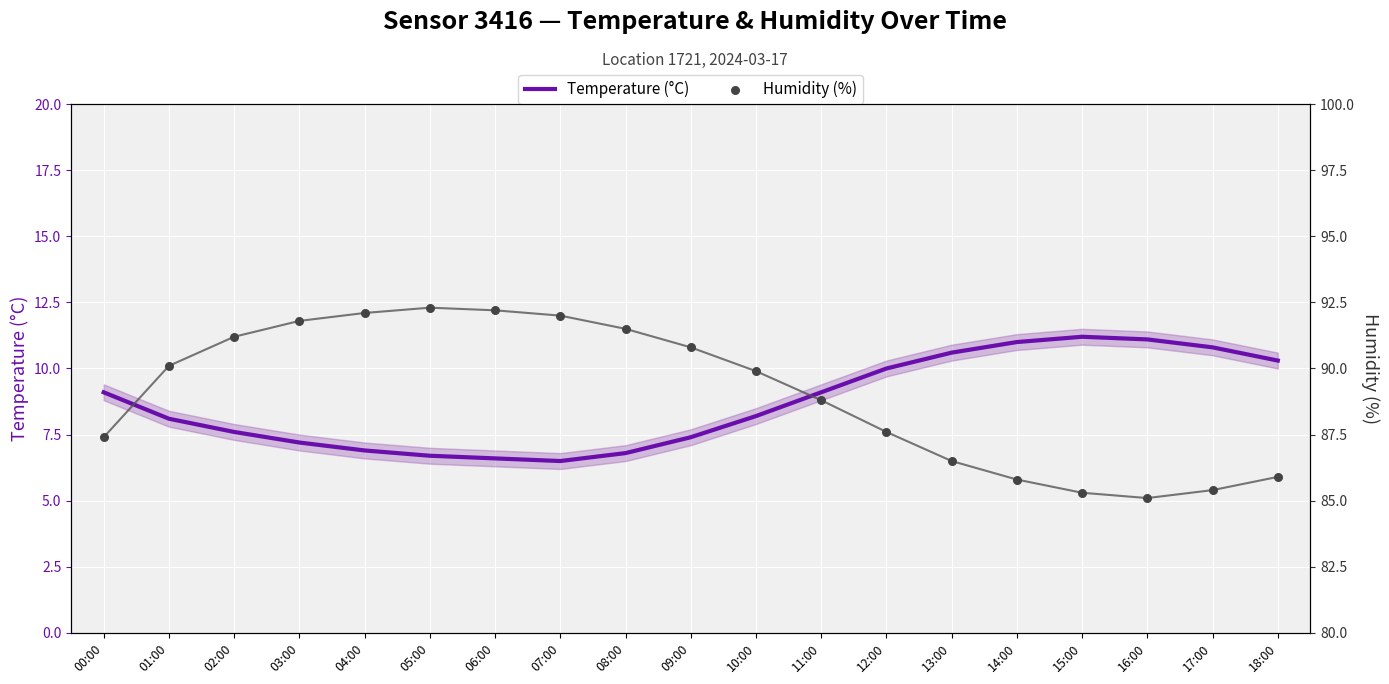

At how many categories does at least one series exceed 29?

19